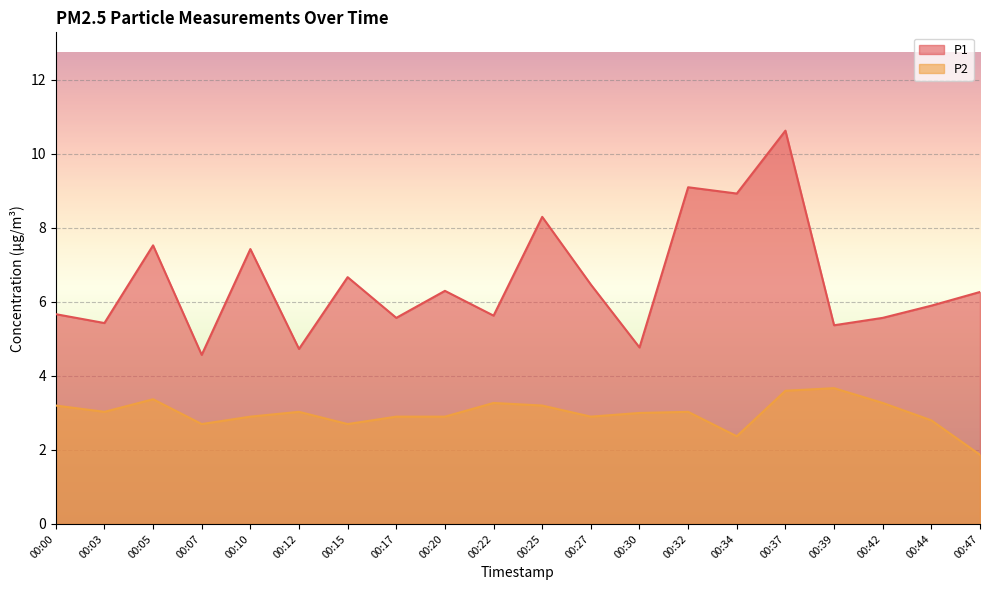

What is the smallest value displayed?

1.9